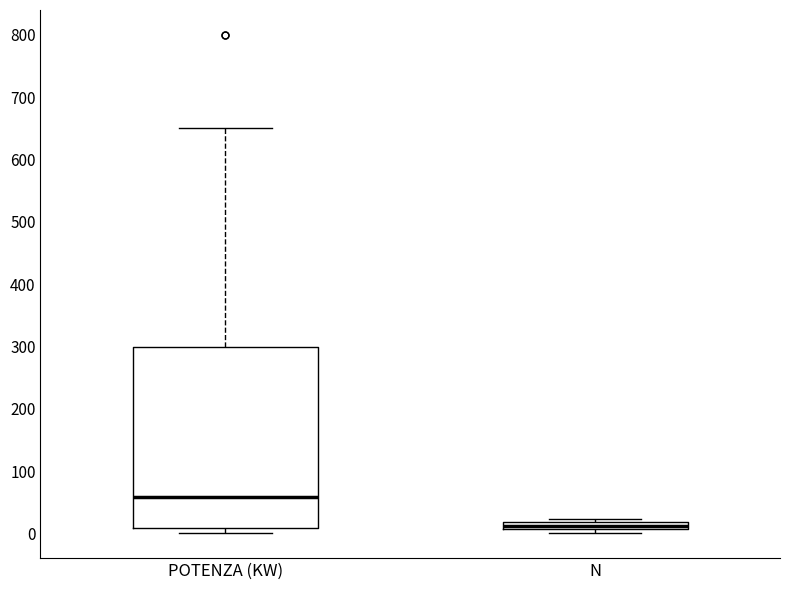

Which box's median line is the lowest?

N